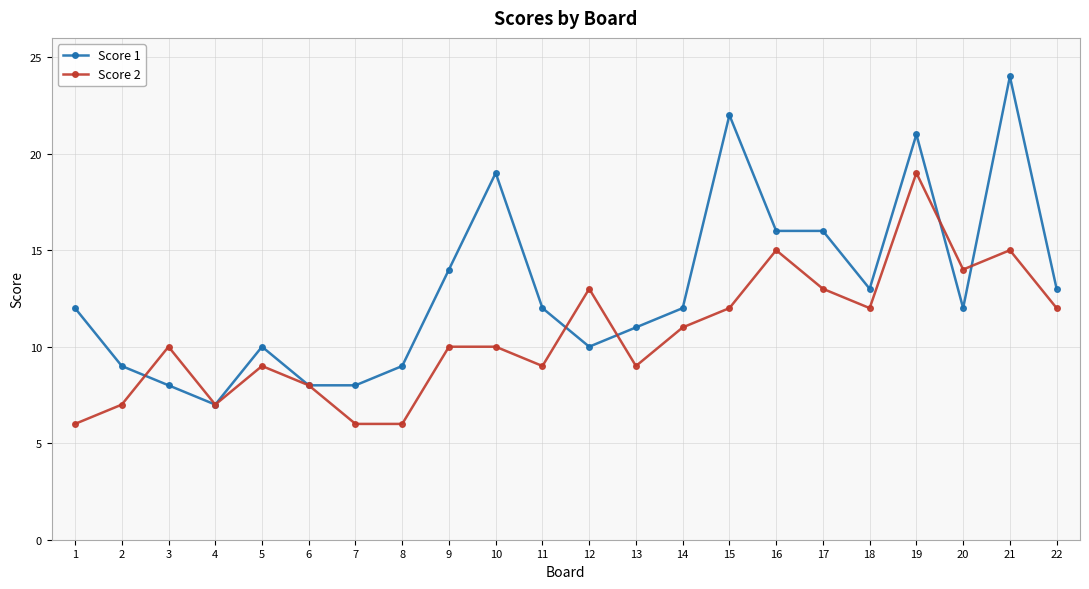

At how many categories does at least one series exceed 23?

1